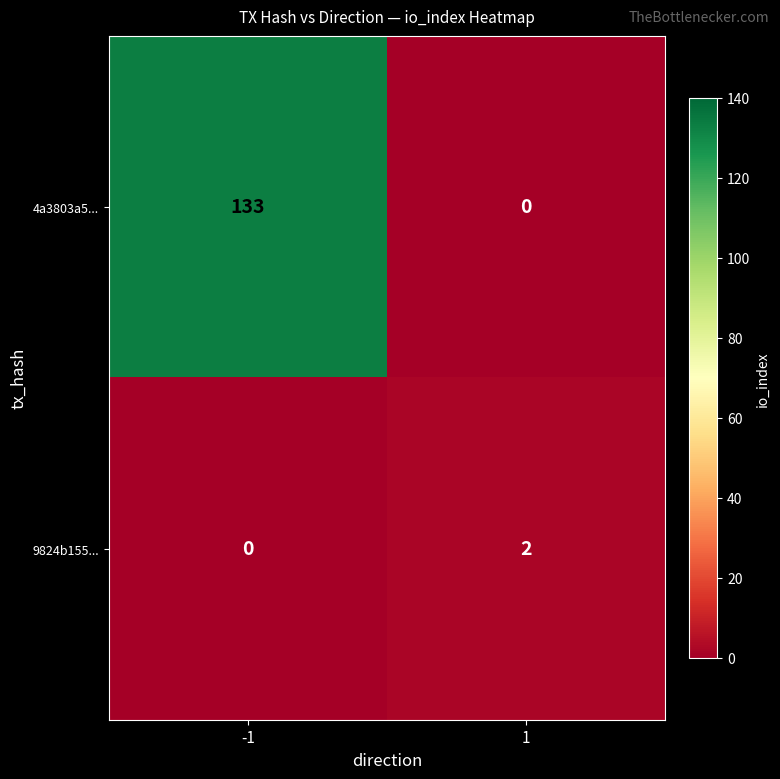

What is the sum of all 4a3803a5... values?

133